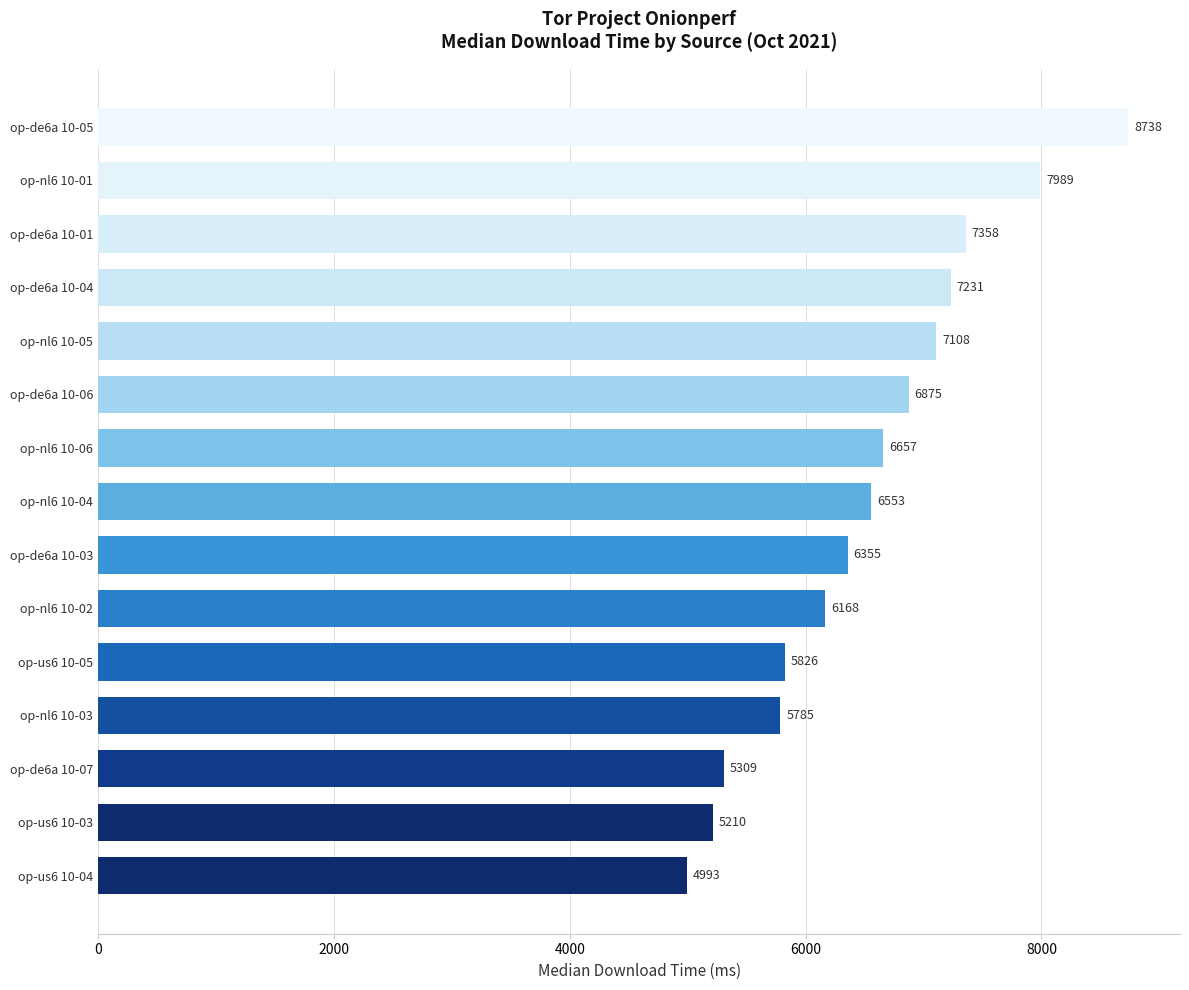

List the labels in order of value, smallest first.

op-us6 10-04, op-us6 10-03, op-de6a 10-07, op-nl6 10-03, op-us6 10-05, op-nl6 10-02, op-de6a 10-03, op-nl6 10-04, op-nl6 10-06, op-de6a 10-06, op-nl6 10-05, op-de6a 10-04, op-de6a 10-01, op-nl6 10-01, op-de6a 10-05